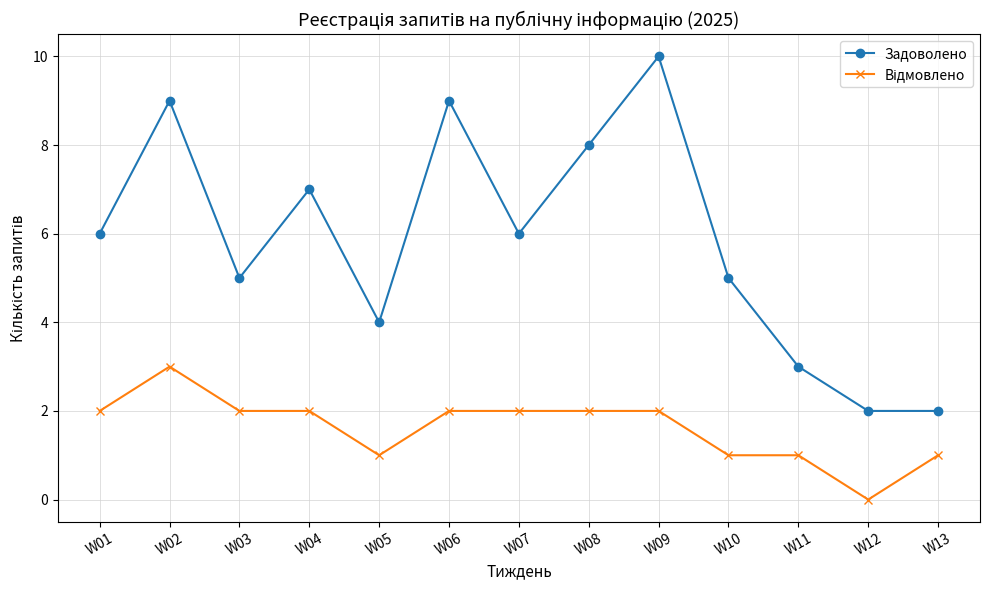

What is the total value across all series at W13?

3